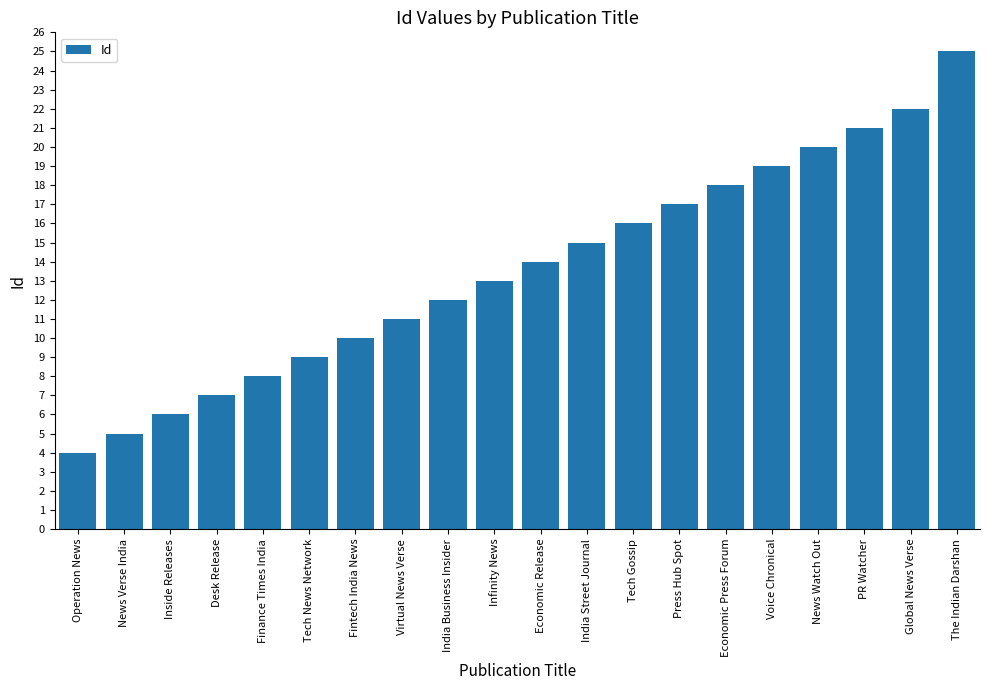

List the labels in order of value, smallest first.

Operation News, News Verse India, Inside Releases, Desk Release, Finance Times India, Tech News Network, Fintech India News, Virtual News Verse, India Business Insider, Infinity News, Economic Release, India Street Journal, Tech Gossip, Press Hub Spot, Economic Press Forum, Voice Chronical, News Watch Out, PR Watcher, Global News Verse, The Indian Darshan